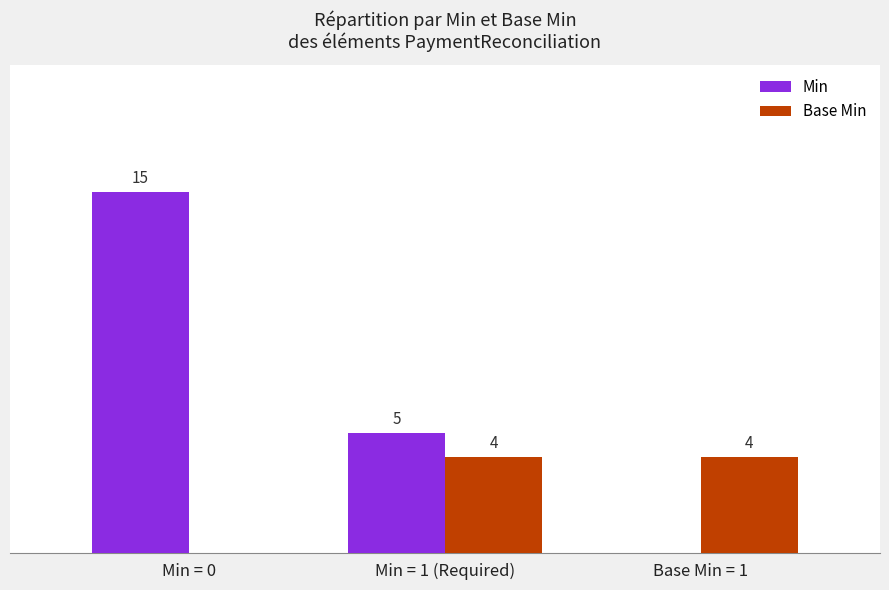

Is the value of Min at Min = 1 (Required) greater than the value of Base Min at Min = 1 (Required)?

Yes